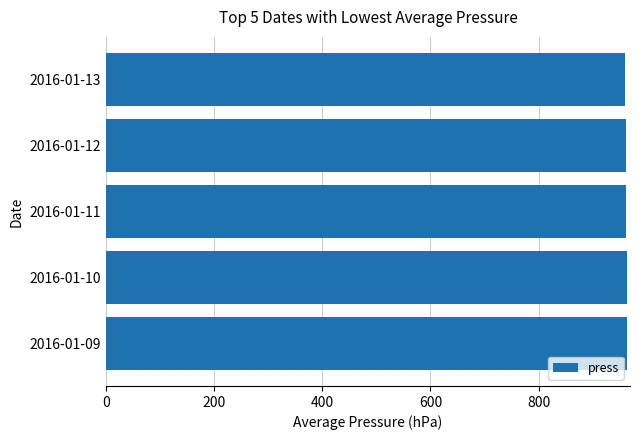

What is the smallest value displayed?

960